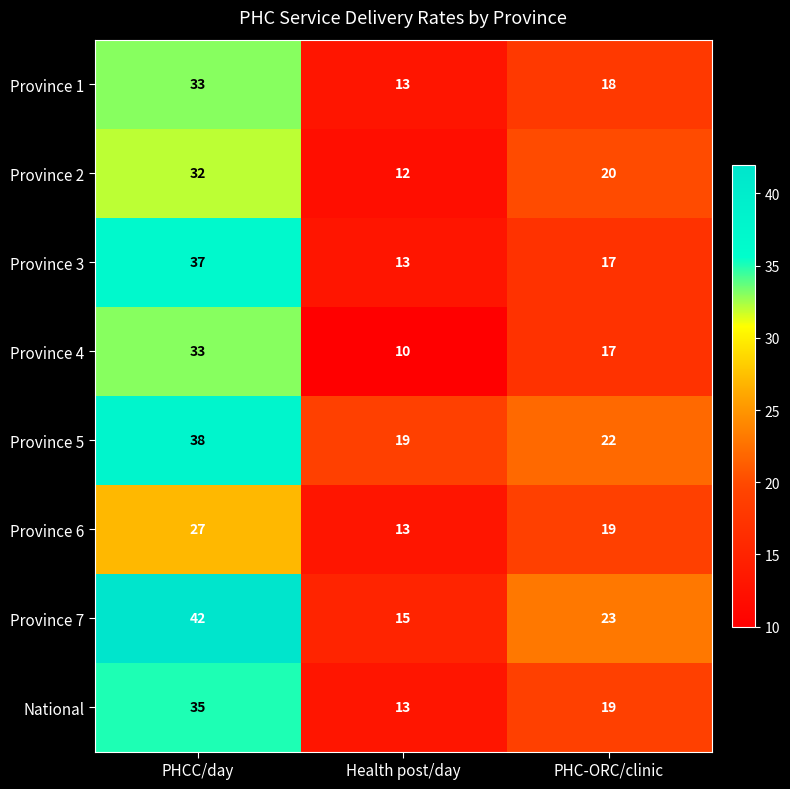

Reading left to right, transcribe all the data shown in this chart.

Province 1: 33	13	18
Province 2: 32	12	20
Province 3: 37	13	17
Province 4: 33	10	17
Province 5: 38	19	22
Province 6: 27	13	19
Province 7: 42	15	23
National: 35	13	19